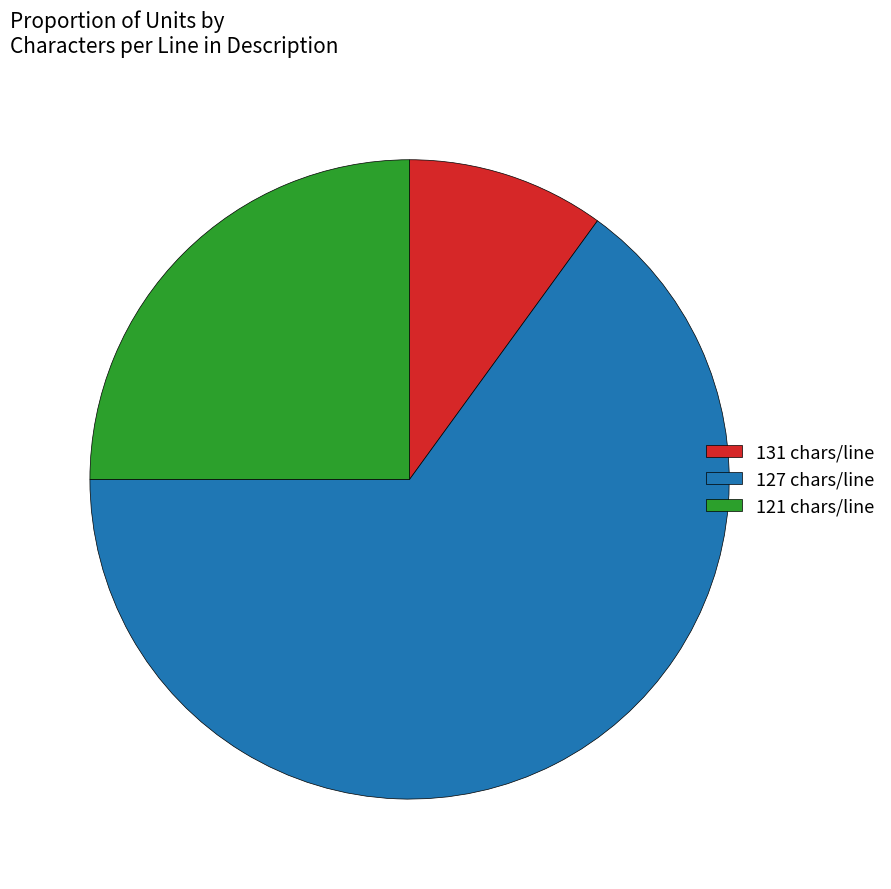

Which slice is the largest?

127 chars/line